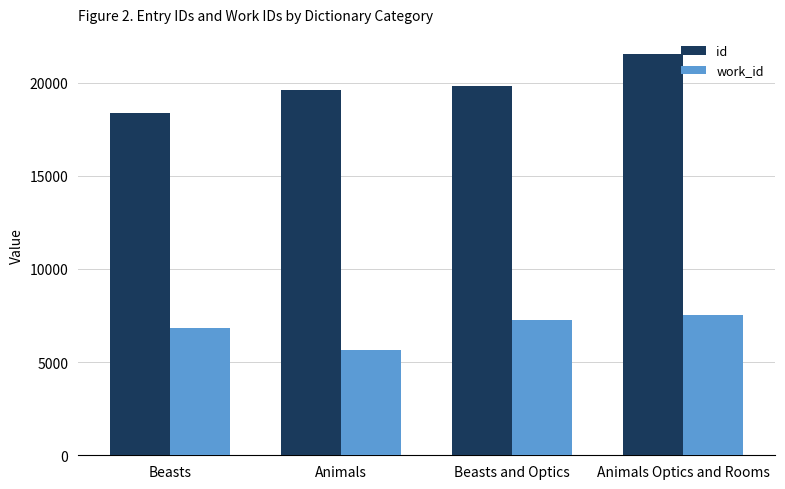

Reading right to left, transcribe all the data shown in this chart.

id: 21540	19810	19597	18355
work_id: 7513	7267	5657	6836